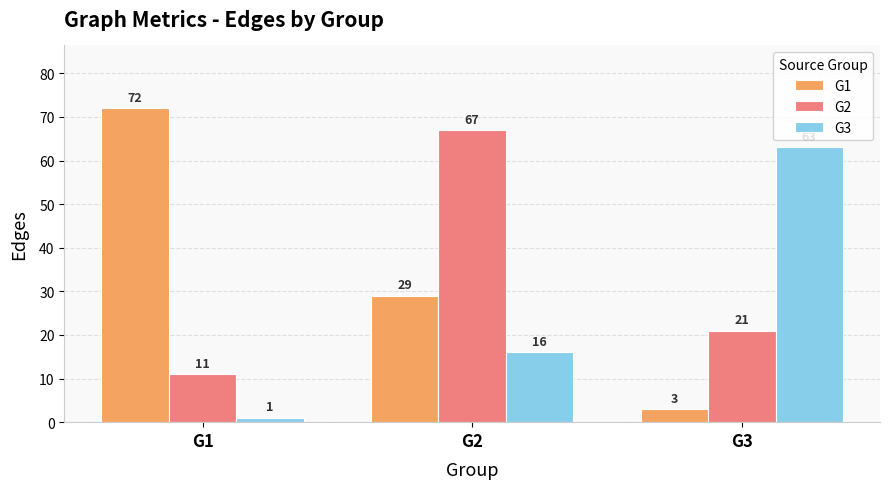

Reading right to left, list all the values displayed in this chart.

G1: G3=3	G2=29	G1=72
G2: G3=21	G2=67	G1=11
G3: G3=63	G2=16	G1=1